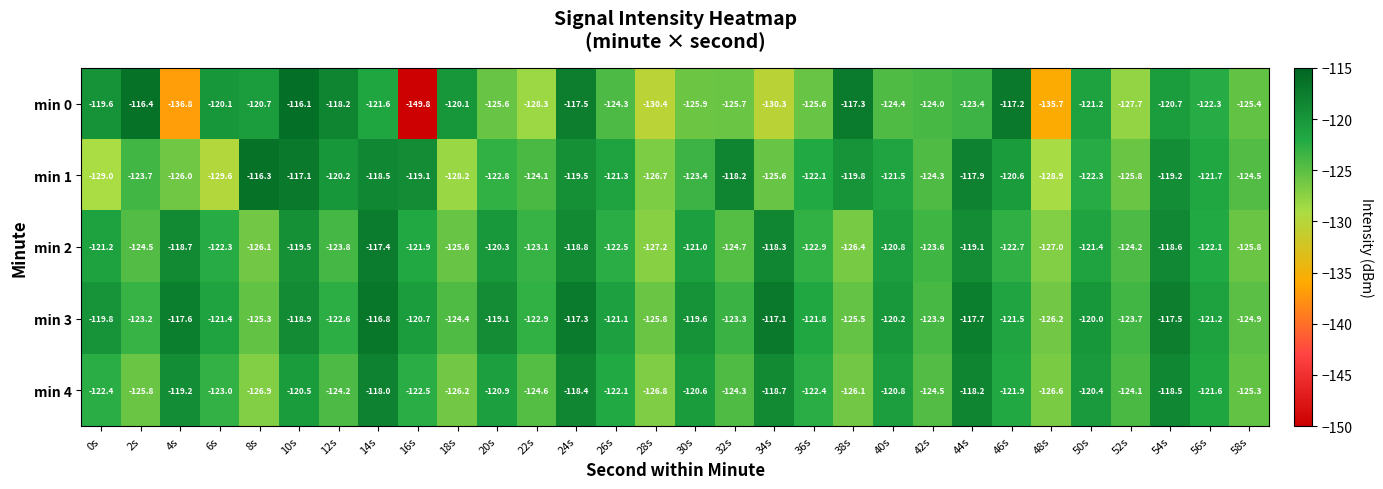

What is the sum of the min 4 values at 32s and 42s?

-248.8